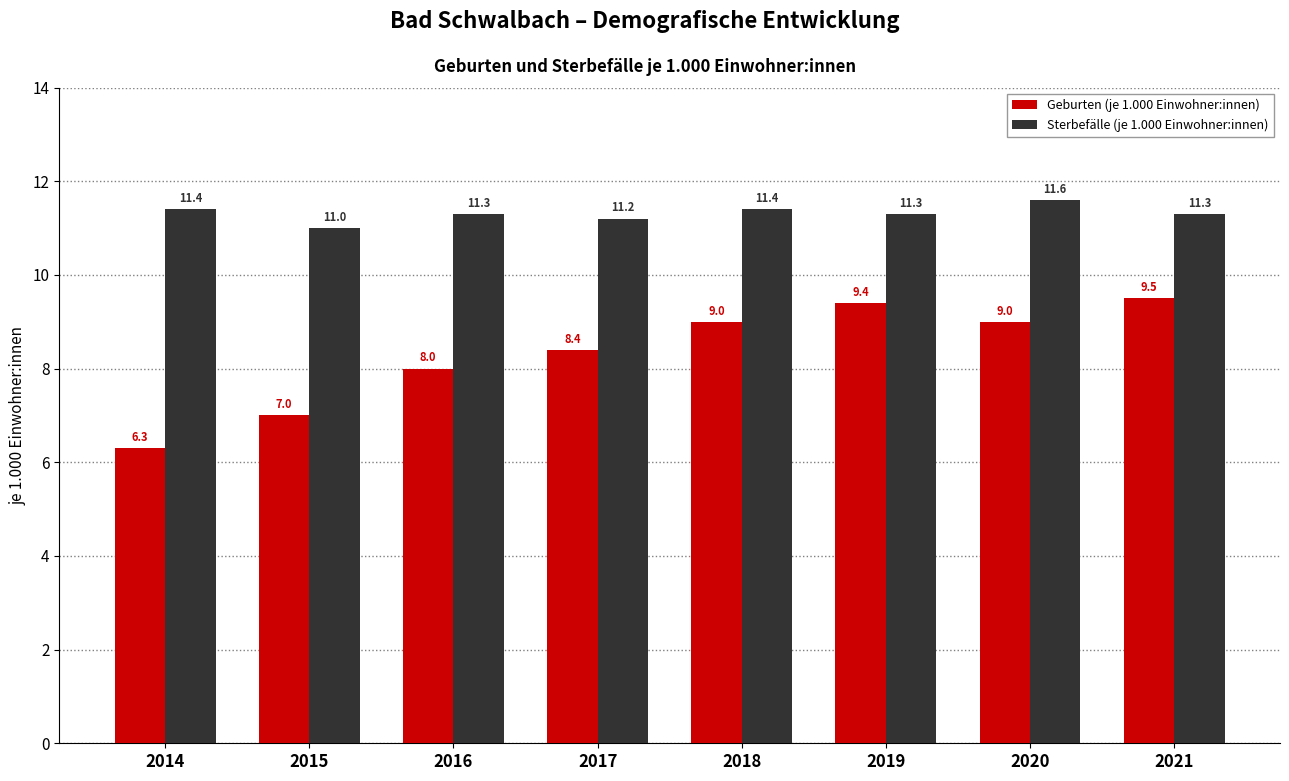

Reading left to right, list all the values displayed in this chart.

Geburten (je 1.000 Einwohner:innen): 2014=6.3	2015=7.0	2016=8.0	2017=8.4	2018=9.0	2019=9.4	2020=9.0	2021=9.5
Sterbefälle (je 1.000 Einwohner:innen): 2014=11.4	2015=11.0	2016=11.3	2017=11.2	2018=11.4	2019=11.3	2020=11.6	2021=11.3